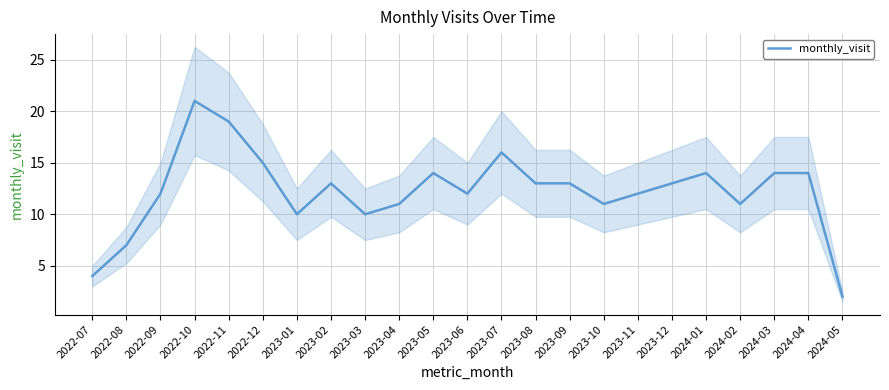

What is the maximum value shown in the chart?

21